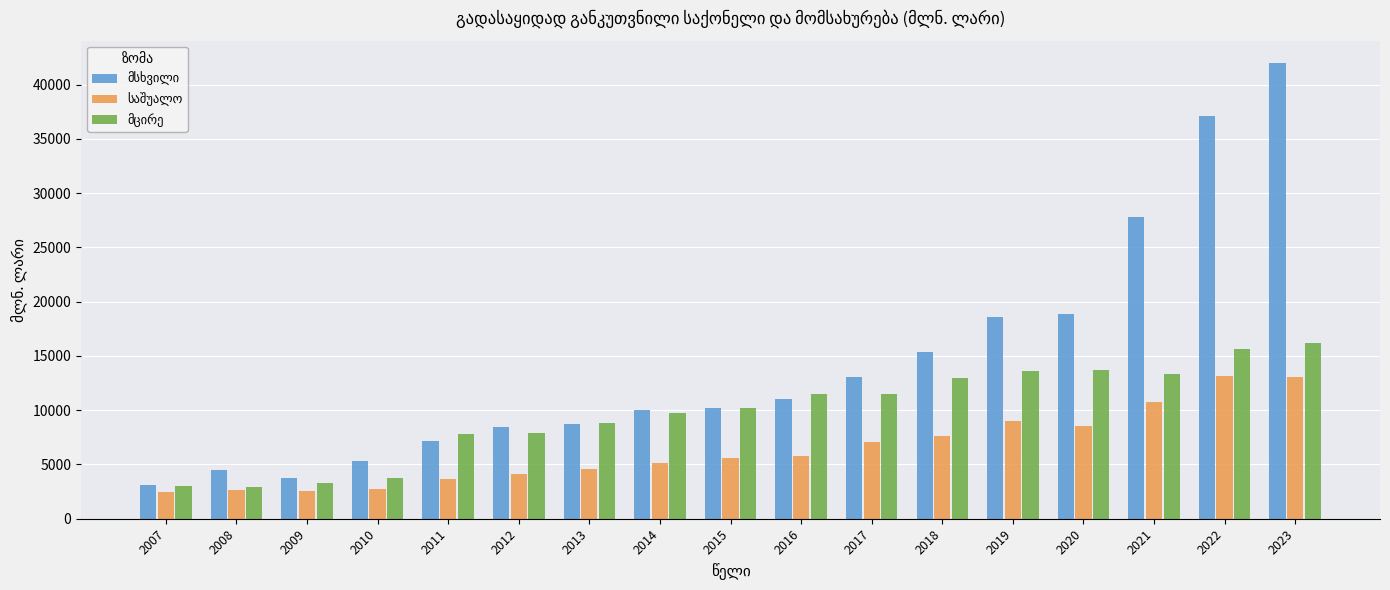

What is the greatest value displayed?

41947.2